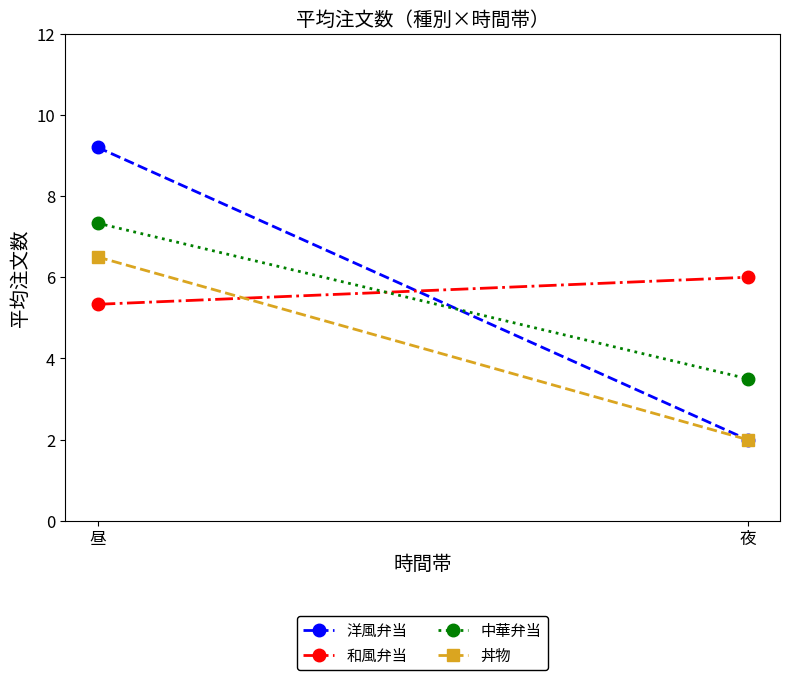

Which series changed the most between 昼 and 夜?

洋風弁当